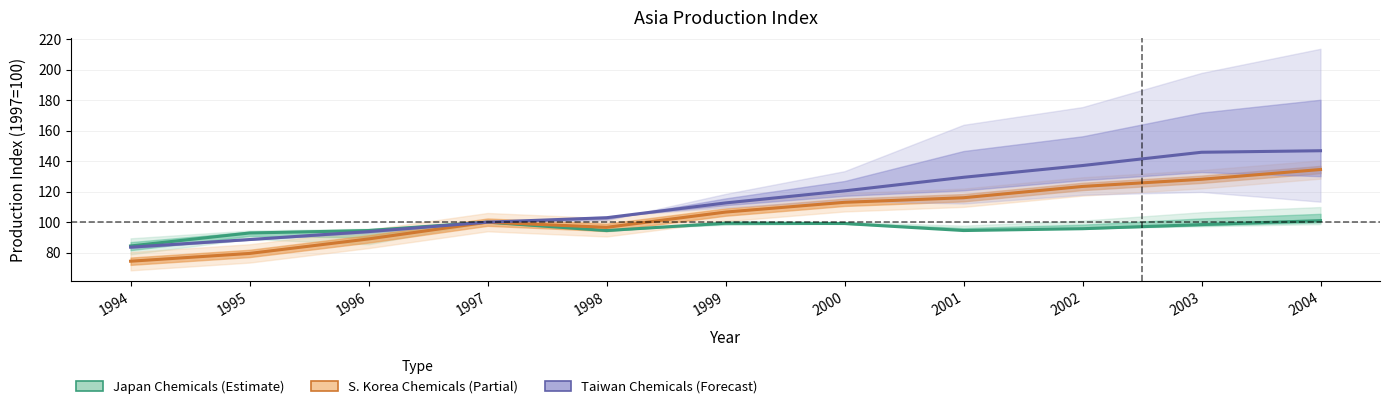

True or false: Japan Chemicals (Estimate) and Taiwan Chemicals (Forecast) intersect in this chart.

False